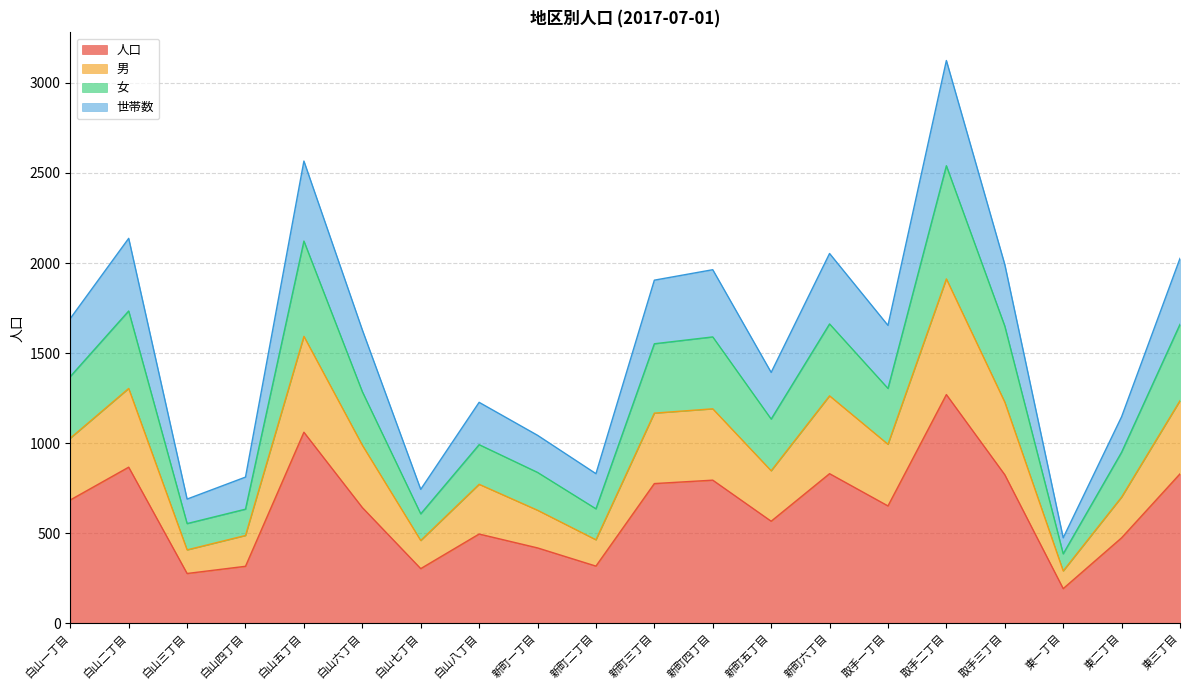

Between 新町二丁目 and 取手一丁目, which is larger?

取手一丁目